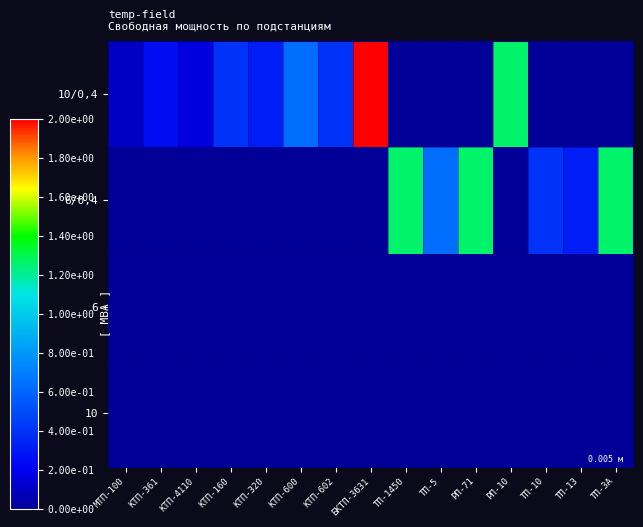

Which series has the largest total across all categories?

10/0,4